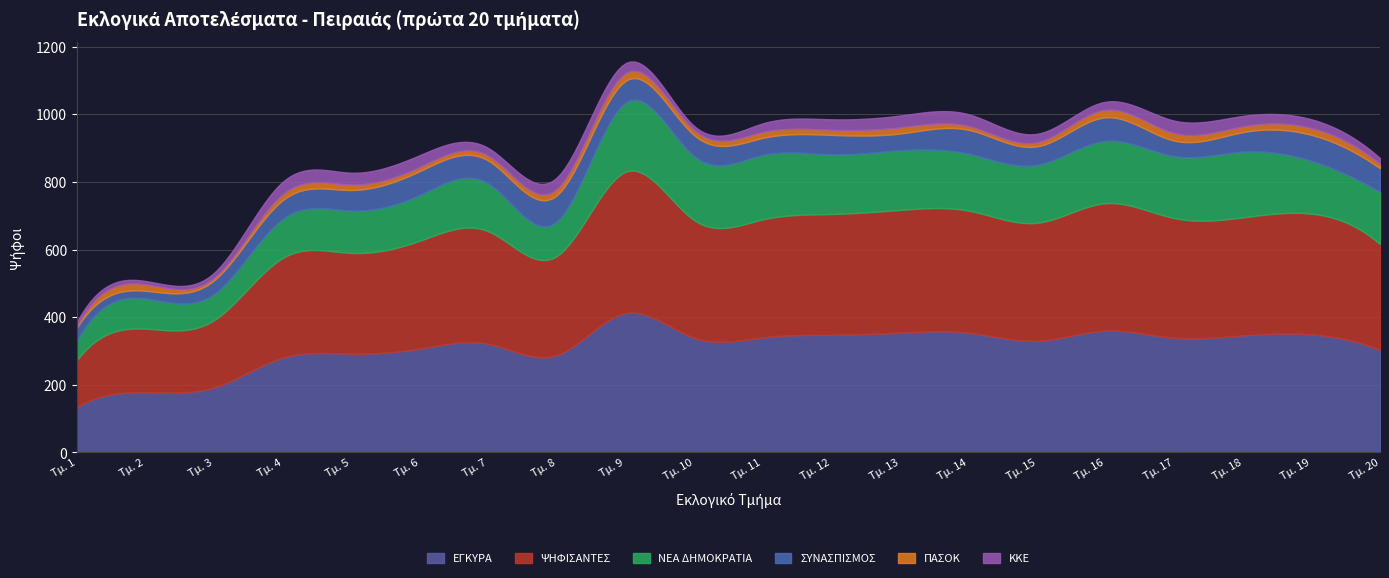

What is the difference between the highest and lowest values at 19?

337